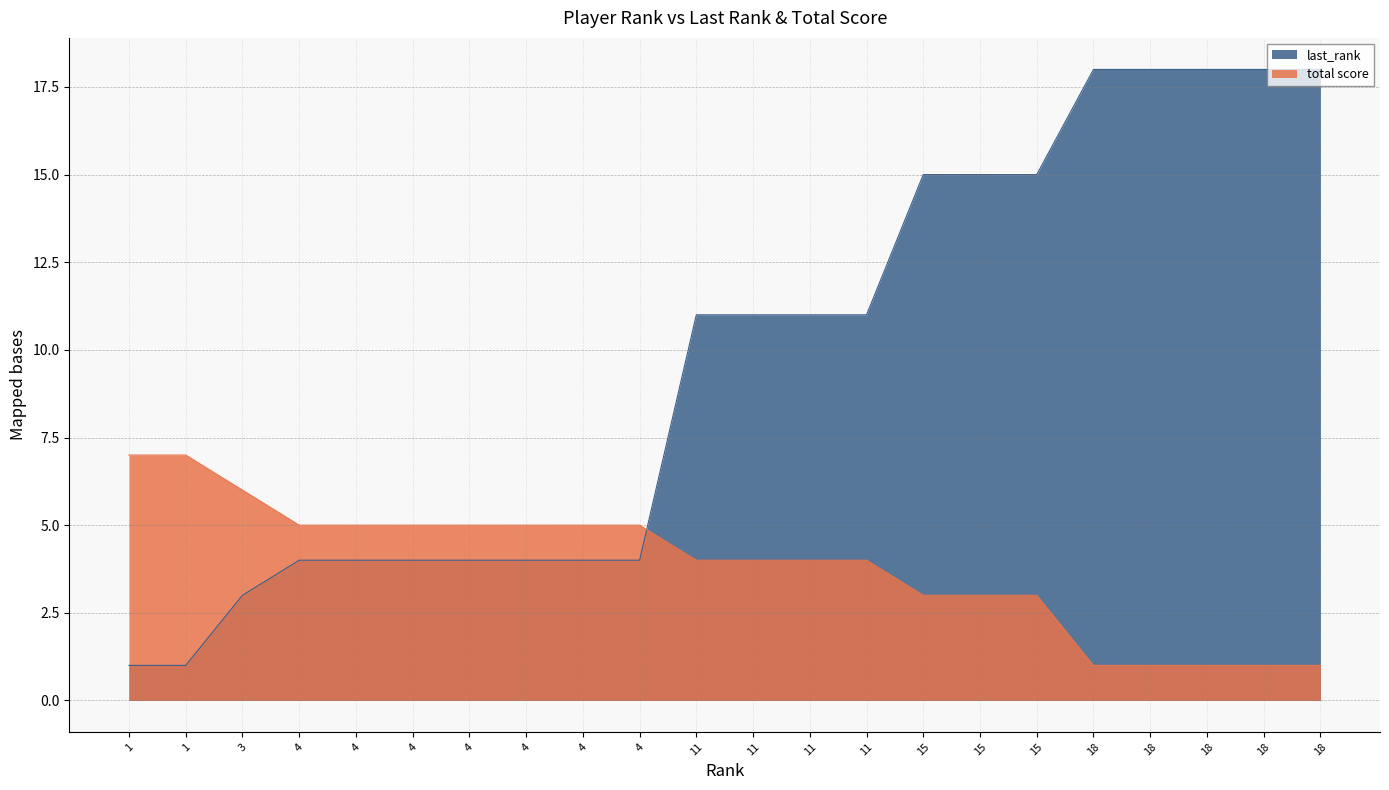

How many lines are shown in the chart?

2